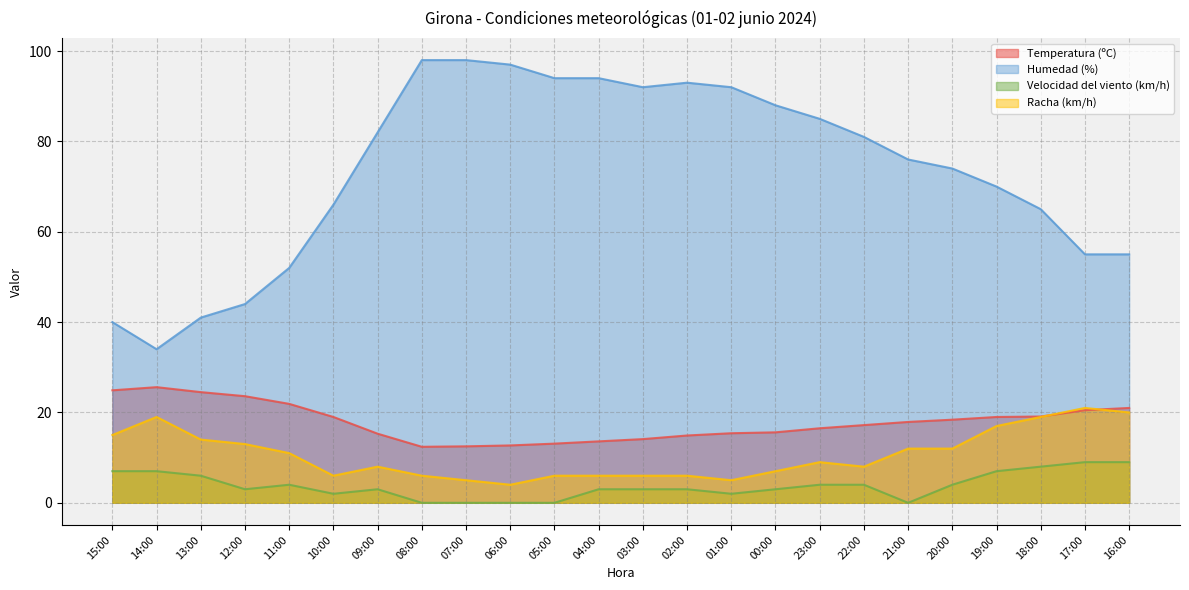

Which series ends up on top after the final intersection of Temperatura (ºC) and Racha (km/h)?

Temperatura (ºC)